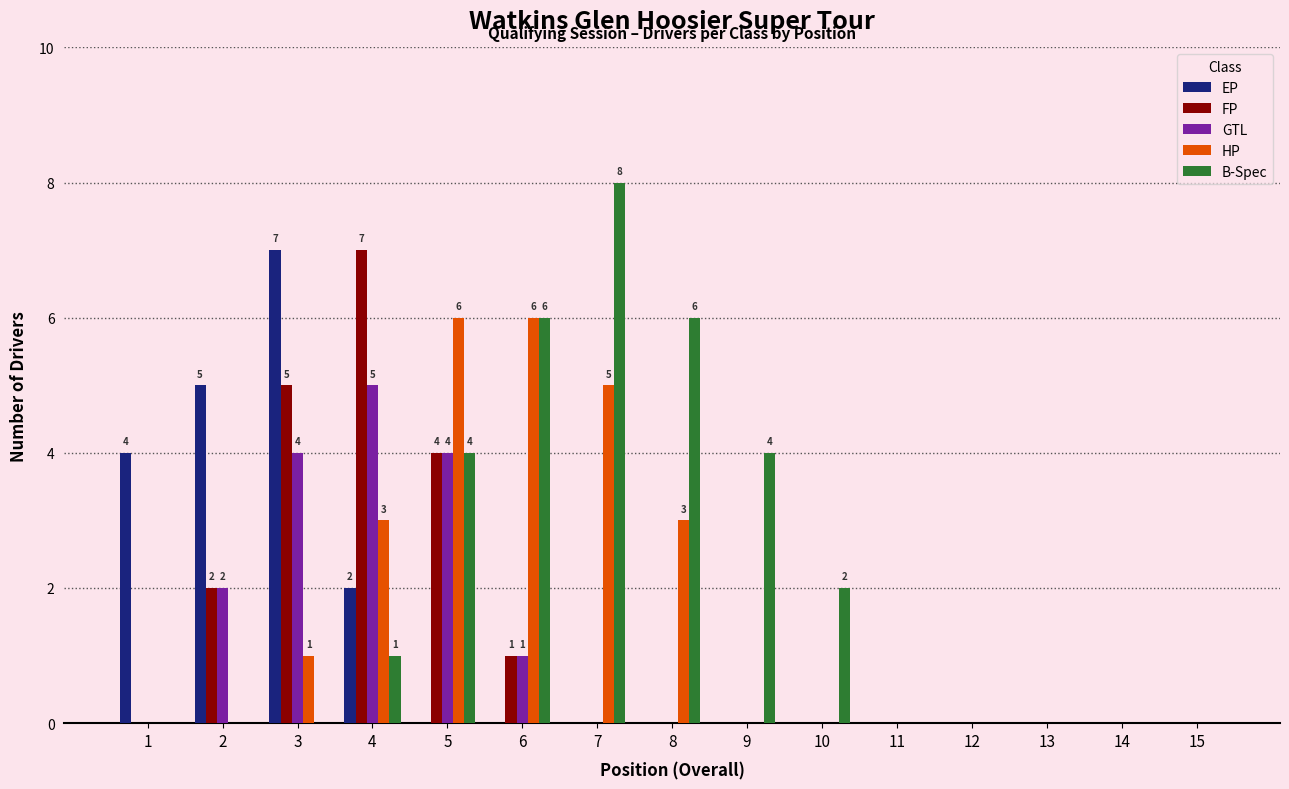

Which series has the largest total across all categories?

B-Spec